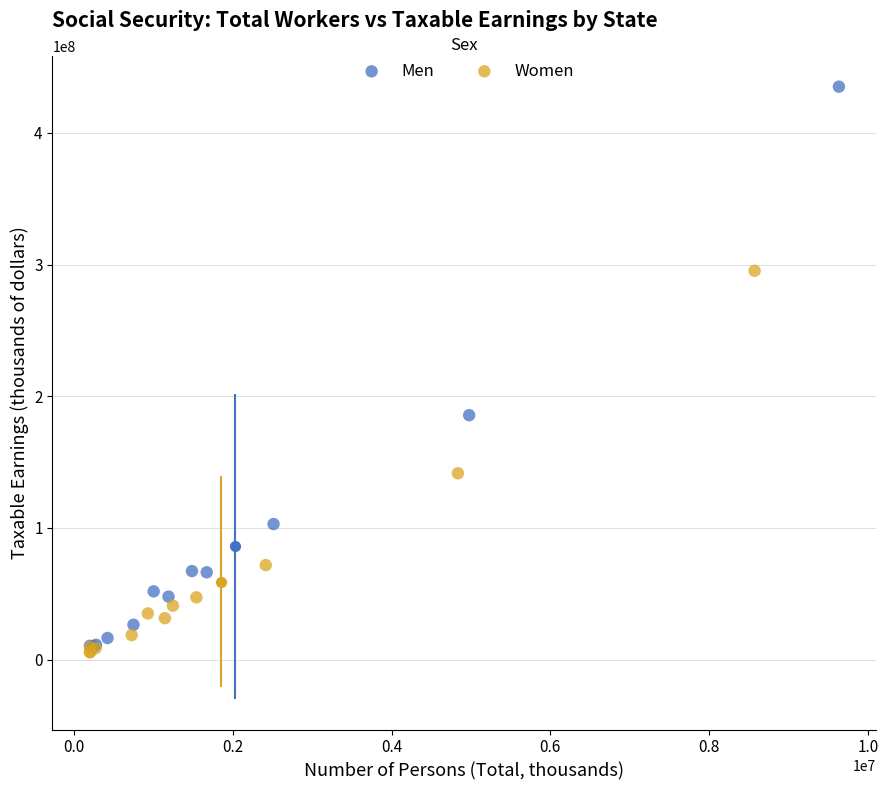

What are all the series names shown in the legend?

Men, Women